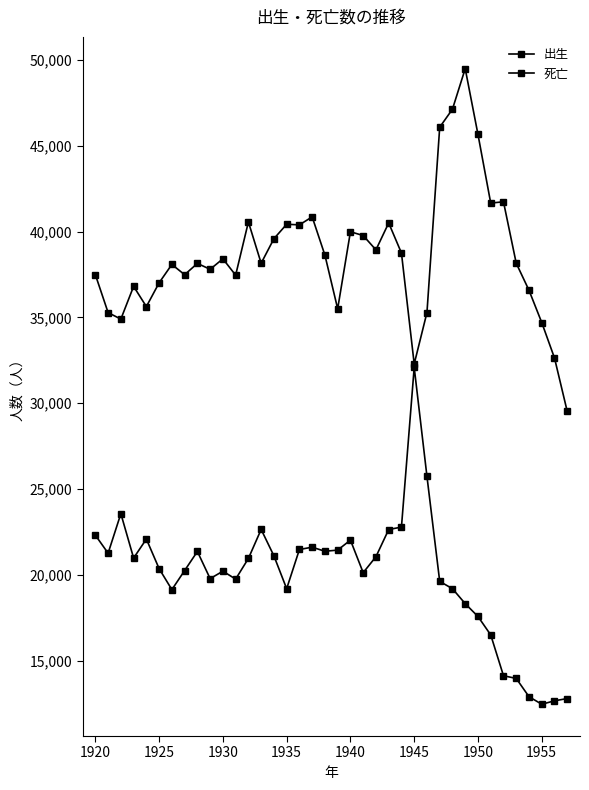

Reading right to left, transcribe all the data shown in this chart.

出生: 29522	32637	34704	36583	38158	41739	41662	45664	49495	47135	46083	35284	32288	38754	40505	38938	39771	39993	35503	38628	40860	40394	40429	39586	38157	40565	37462	38415	37804	38148	37489	38088	37017	35631	36810	34903	35281	37492
死亡: 12794	12661	12461	12902	13965	14123	16501	17575	18322	19194	19619	25739	32089	22783	22642	21057	20128	22025	21443	21375	21613	21478	19194	21108	22648	20956	19753	20214	19781	21363	20251	19139	20362	22087	20979	23565	21262	22313